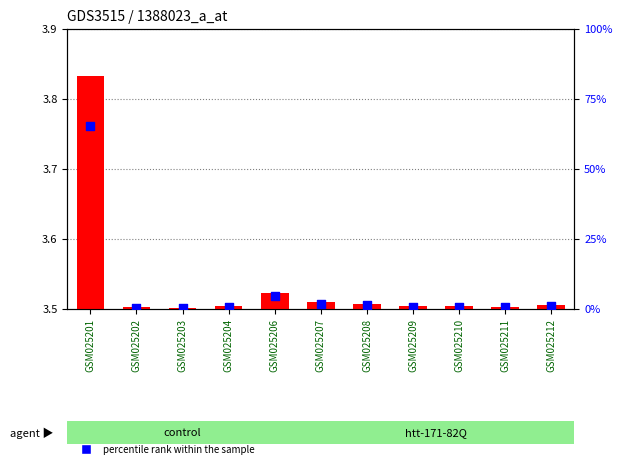

At how many categories does at least one series exceed 32334?

1